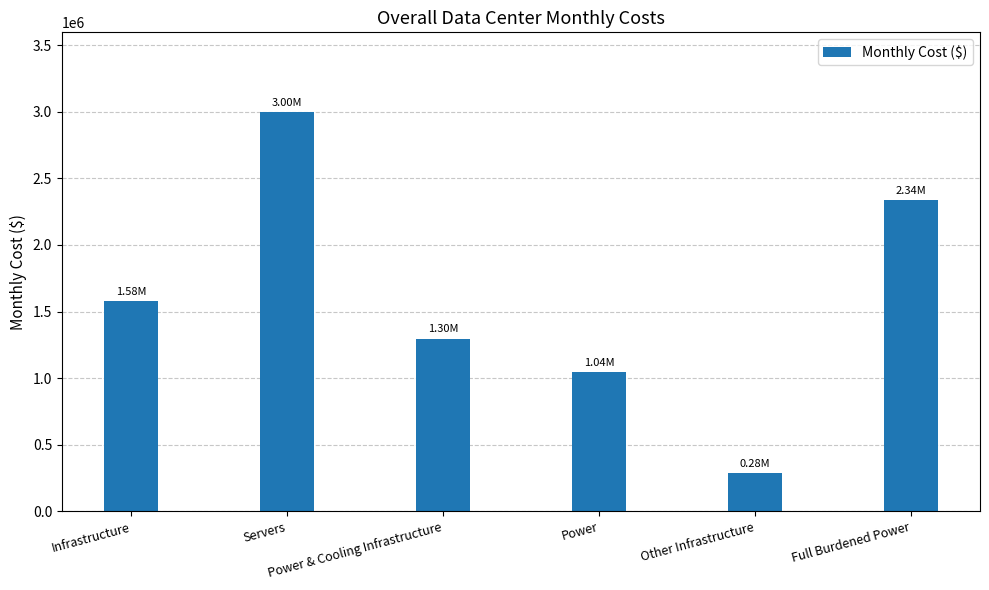

What is the sum of all values?

9542045.8